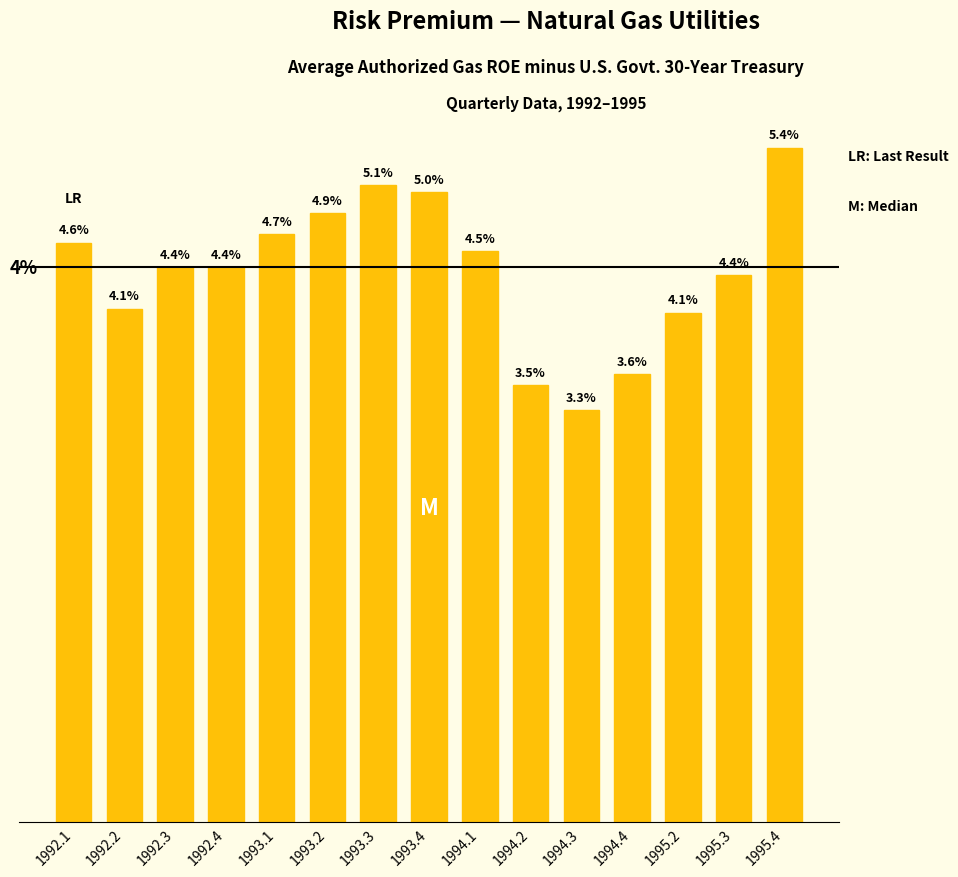

The chart shows a value of 0.0 at 1992.1. True or false?

False